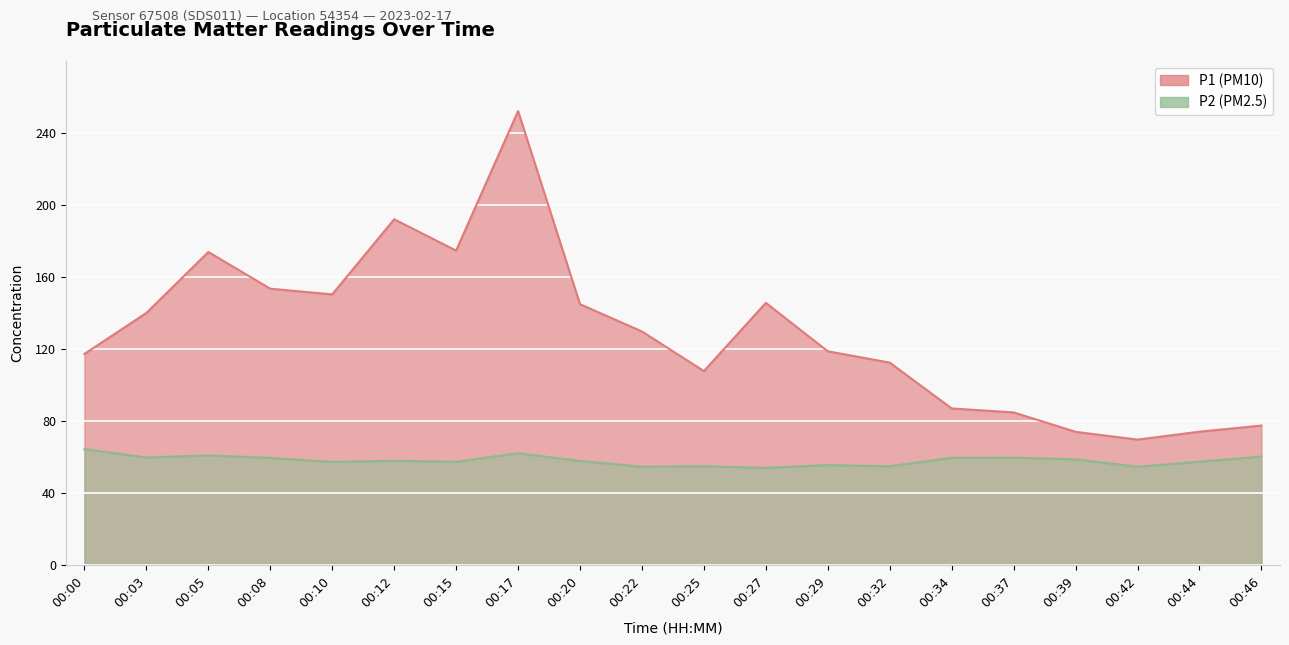

True or false: P1 and P2 cross at least once.

False